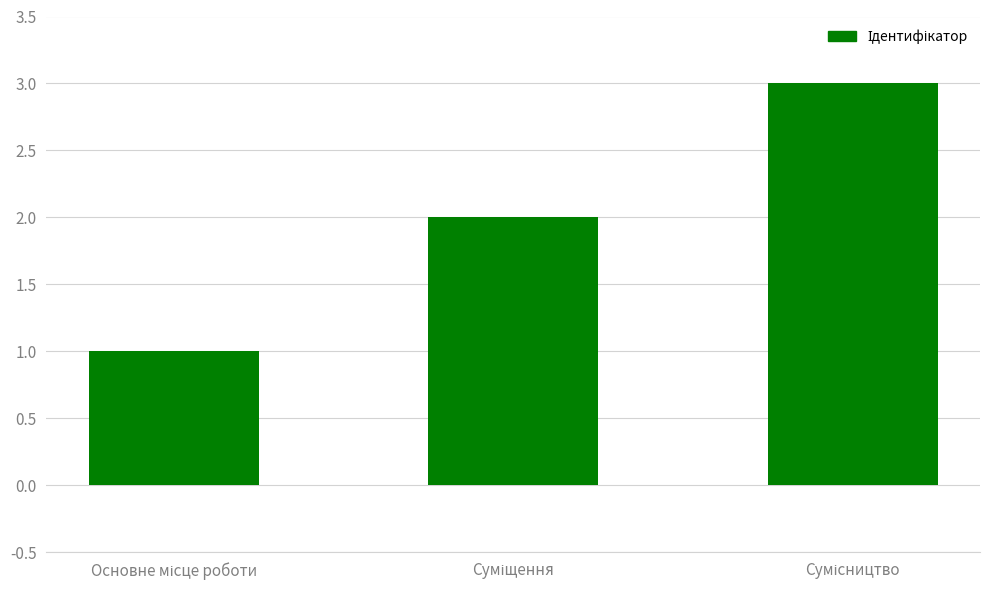

What is the sum of all values?

6